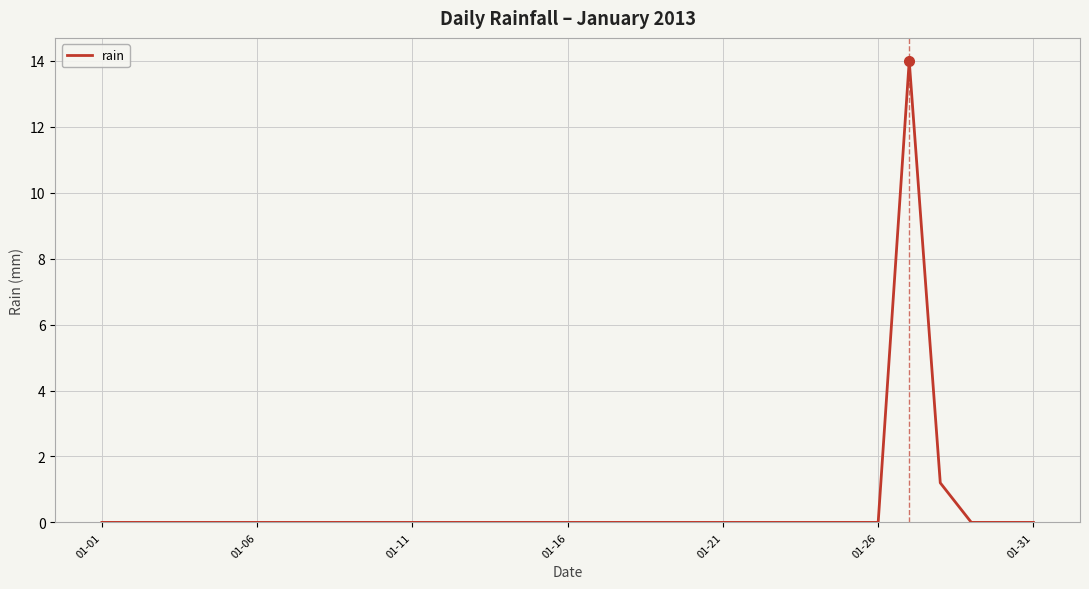

What is the difference between the maximum and minimum values?

14.0